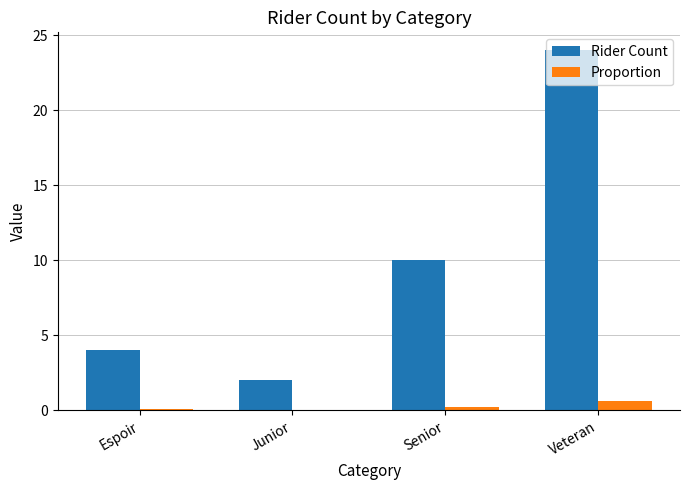

What is the difference between the Proportion values at Junior and Senior?

0.2